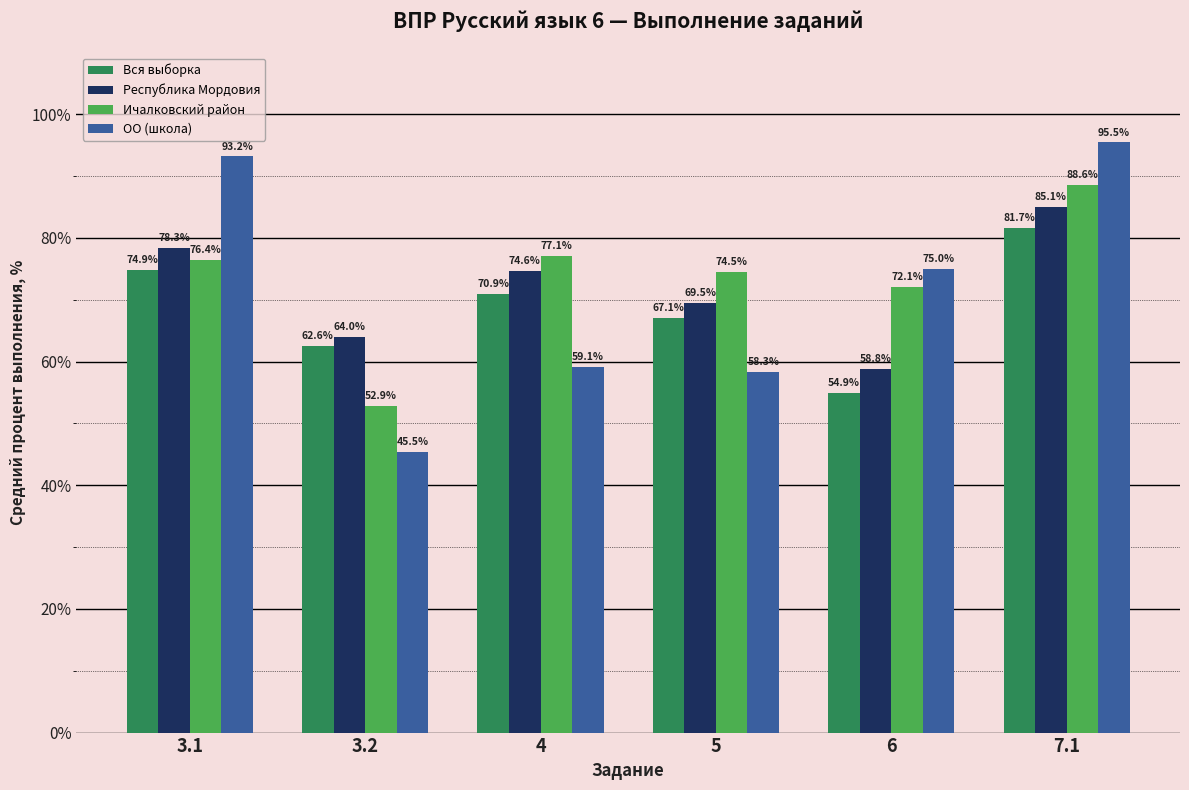

What is the sum of the ОО (школа) values at 5 and 7.1?

153.8